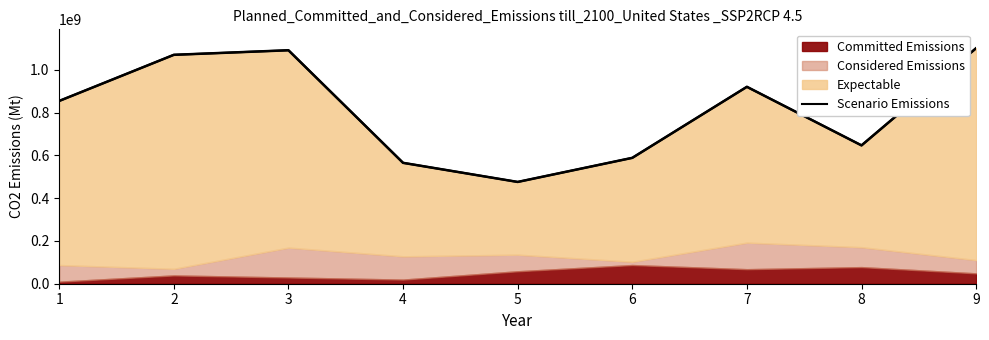

List the labels in order of value, largest first.

9, 3, 2, 7, 1, 8, 6, 4, 5